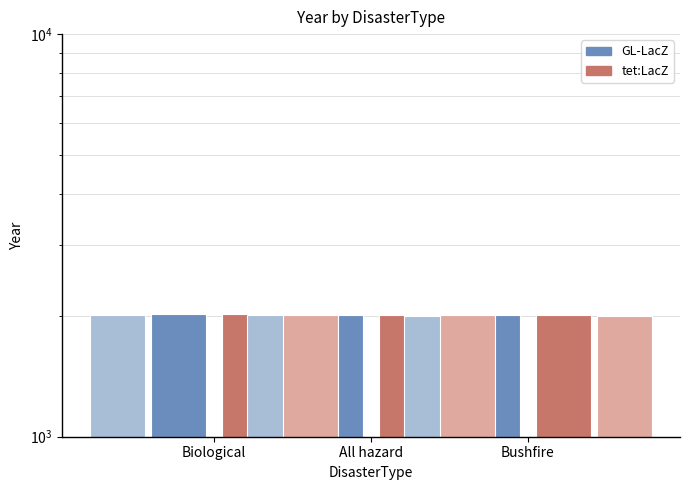

Between Bushfire and All hazard, which is larger?

All hazard